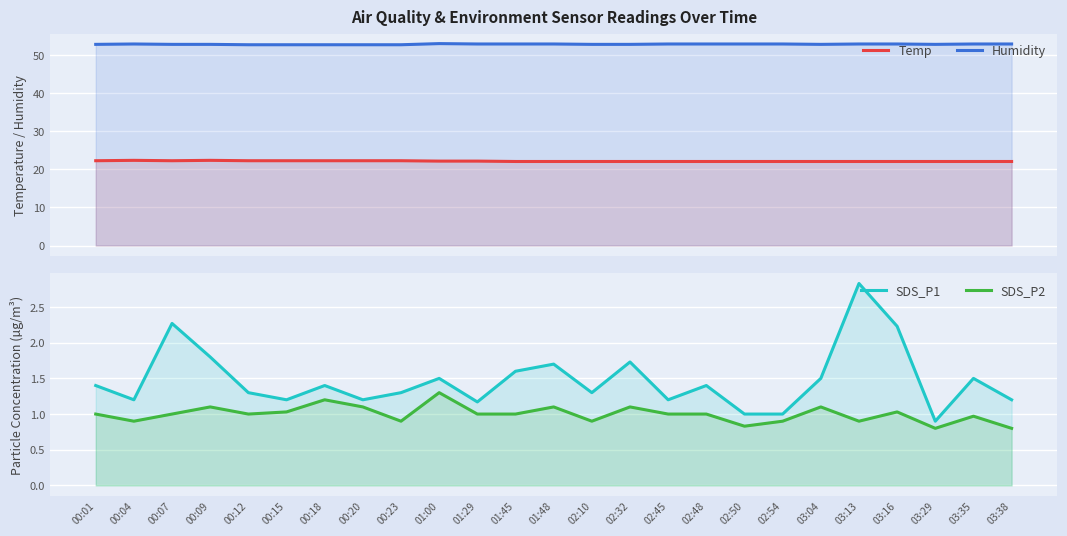

The SDS_P1 series shows 0.9 at 01:45. True or false?

False